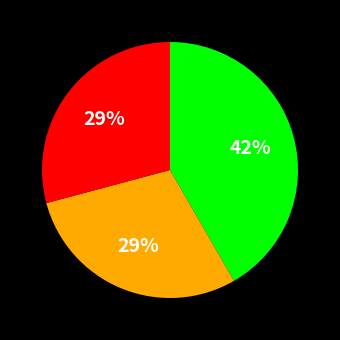

To the nearest percent, what is the average slice percentage?

33%